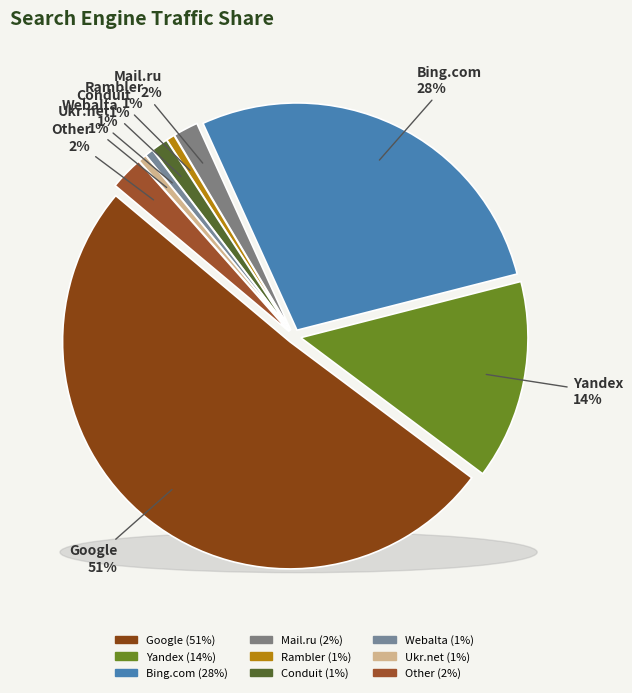

Which category accounts for the majority?

Google